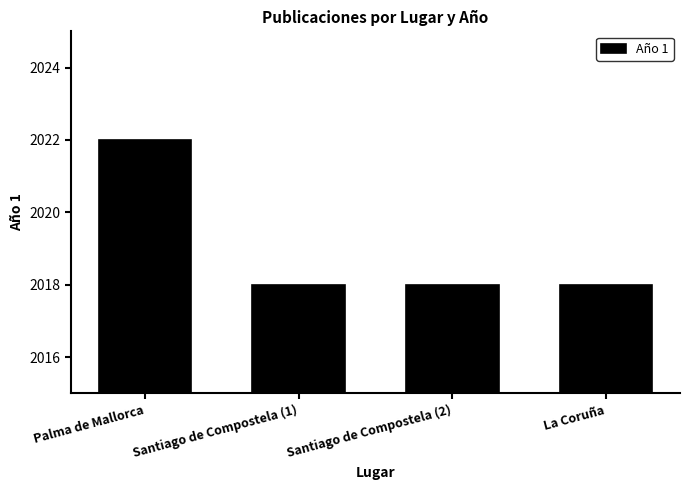

Is it true that the value at Santiago de Compostela (2) is 951?

False